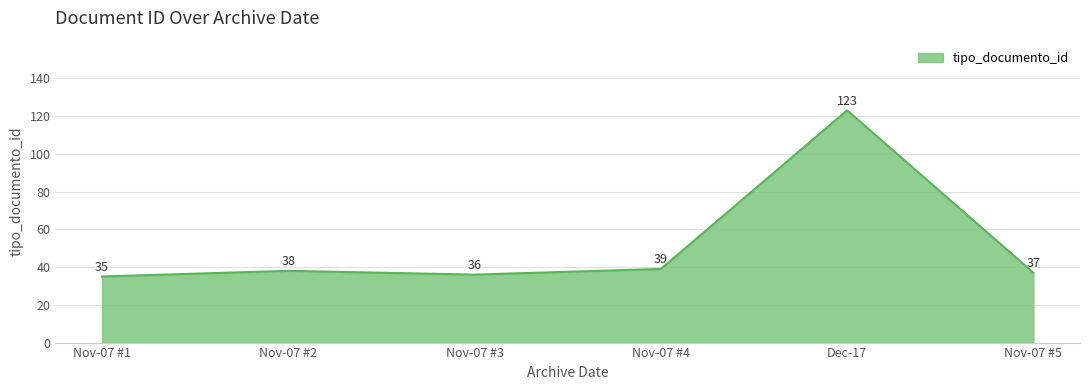

Rank the categories by value from lowest to highest.

Nov-07 #1, Nov-07 #3, Nov-07 #5, Nov-07 #2, Nov-07 #4, Dec-17